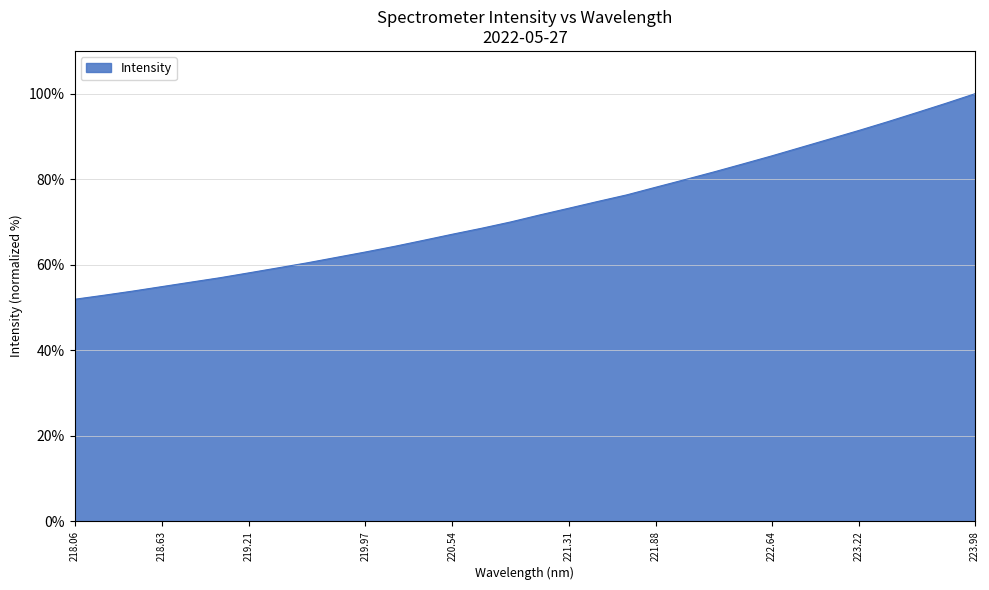

What is the maximum value shown in the chart?

100.0